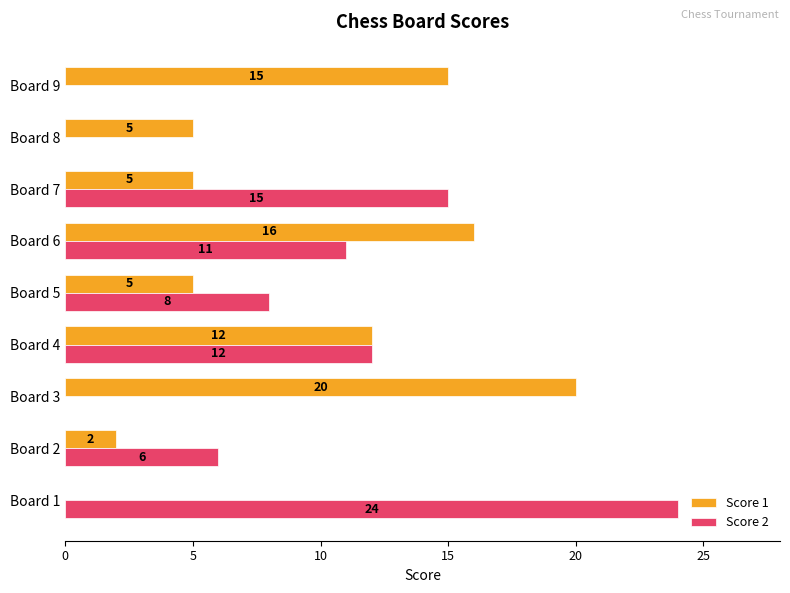

True or false: Score 1 has a value of 1 at Board 2.

False